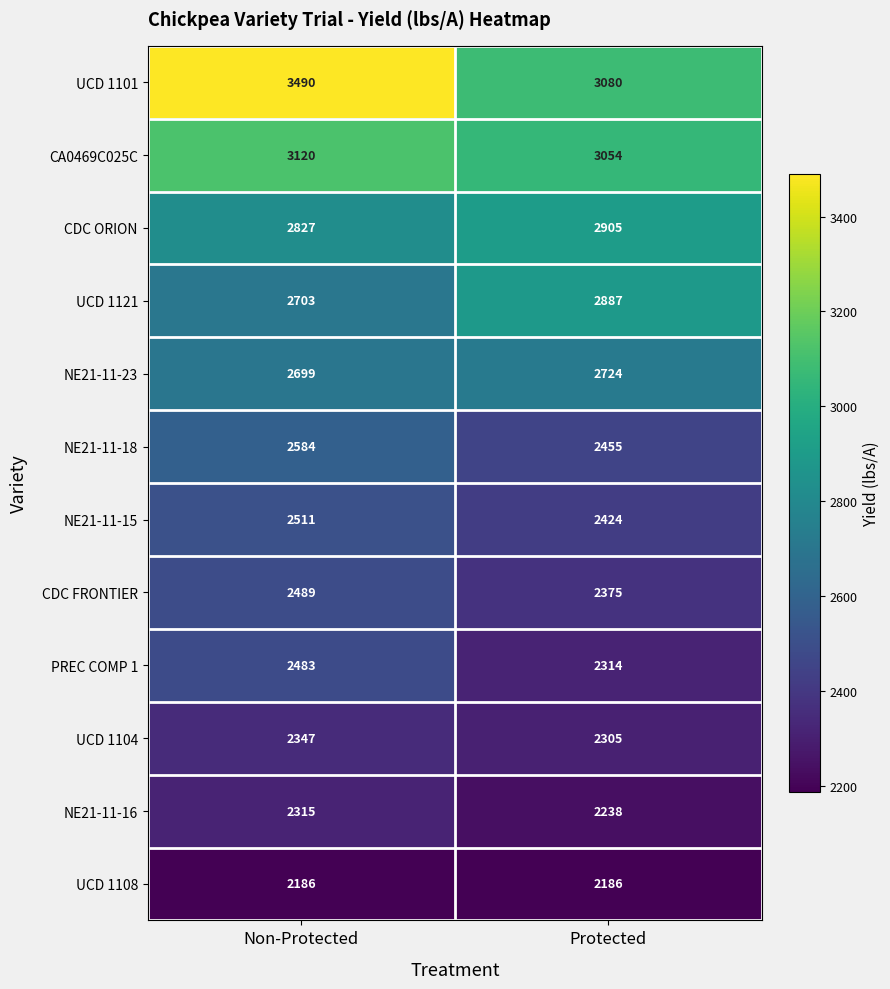

What is the approximate value of NE21-11-23 at Protected?

2724